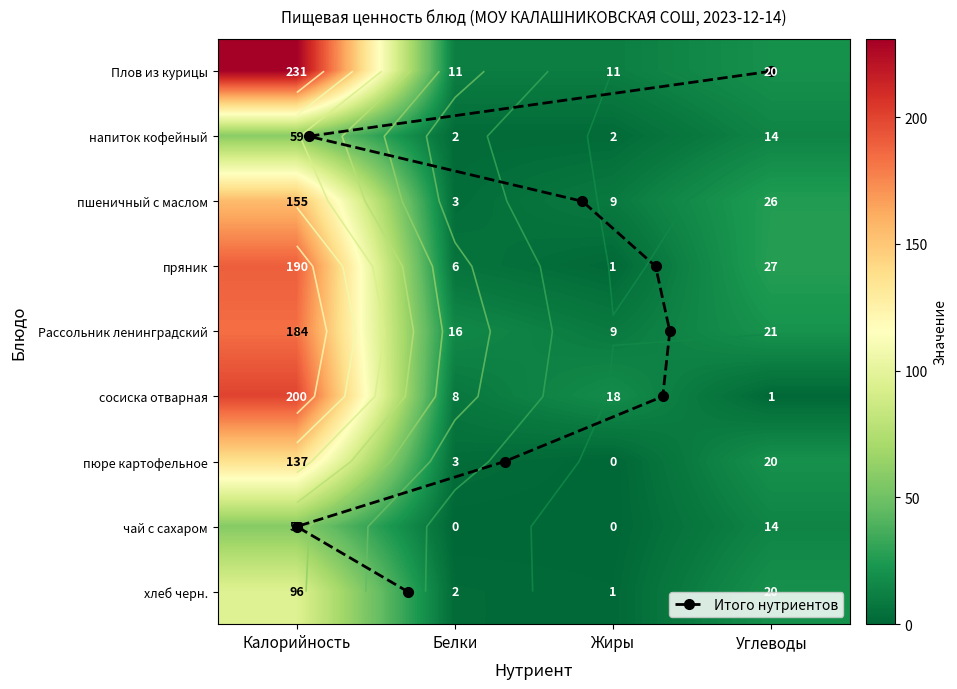

What is the sum of all чай с сахаром values?

72